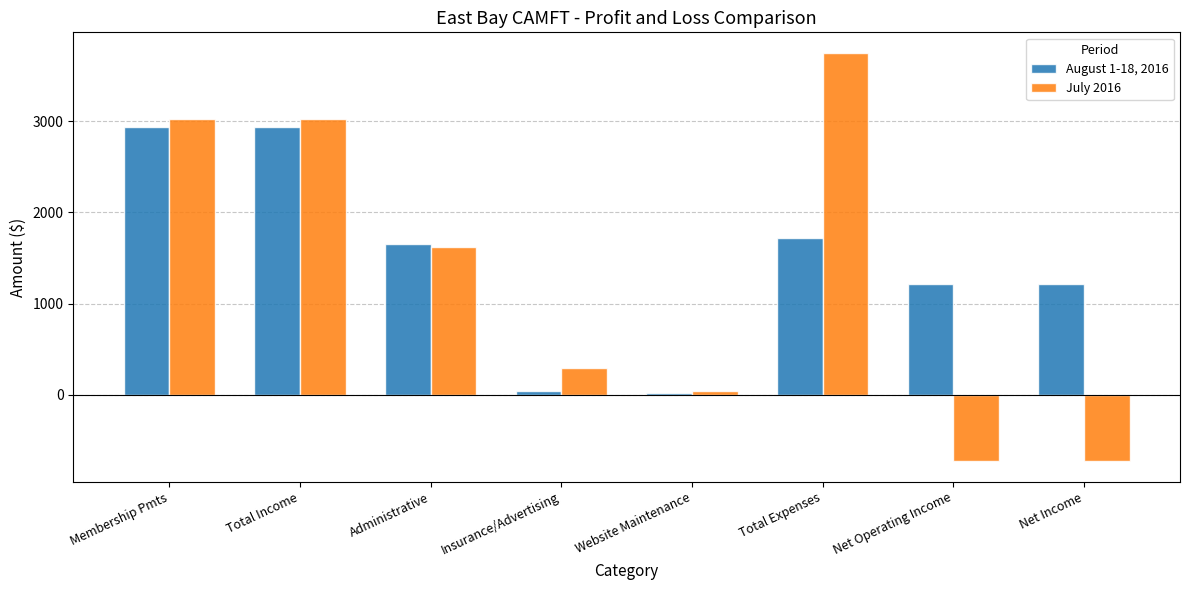

What is the total value across all series at Total Income?

5954.8